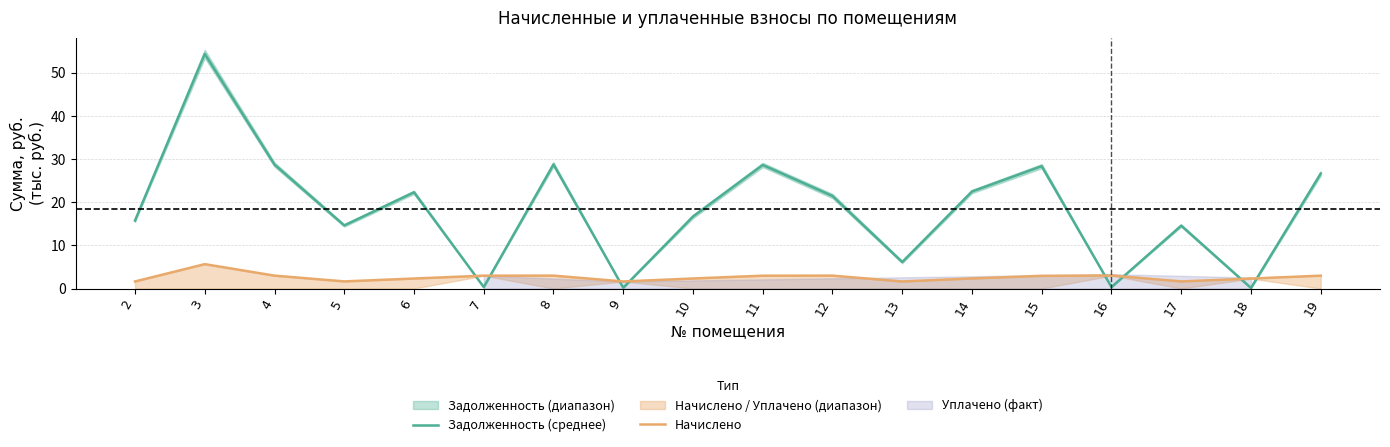

Where is the first local maximum for Задолженность (среднее)?

3